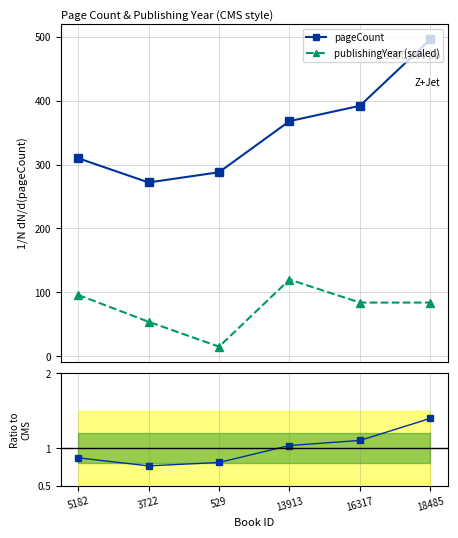

True or false: publishingYear (scaled) and pageCount intersect in this chart.

False